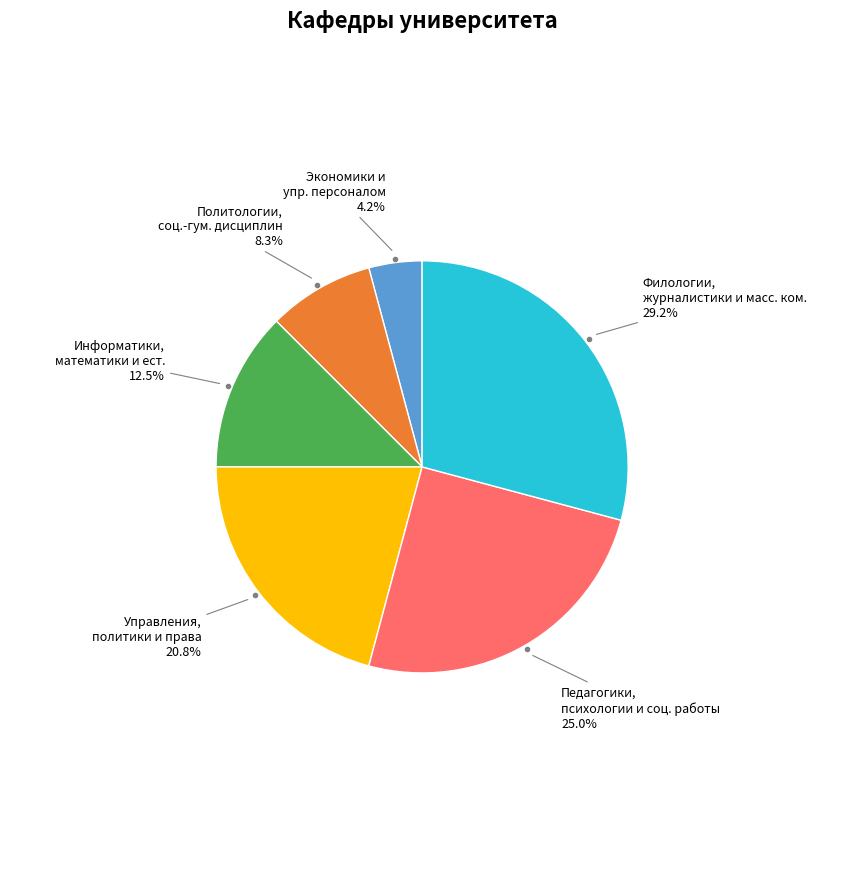

How many slices are in this pie chart?

6